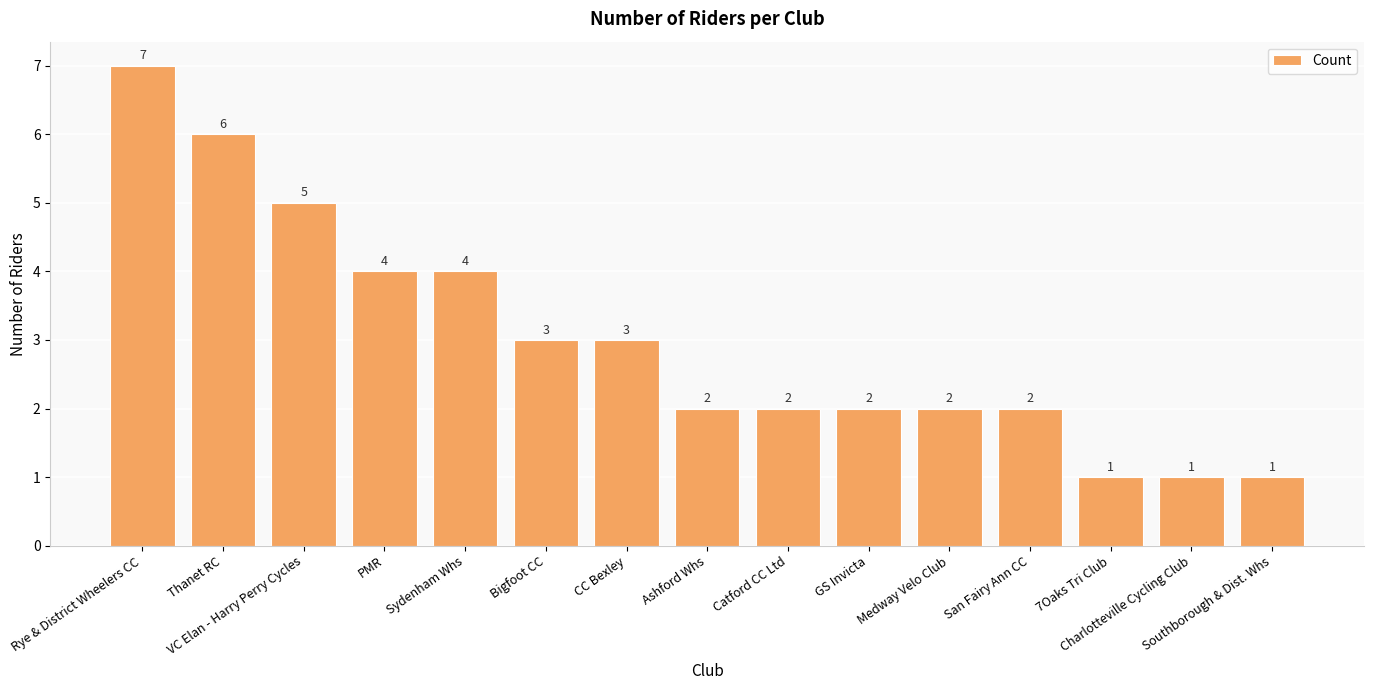

The chart shows a value of 0 at Catford CC Ltd. True or false?

False